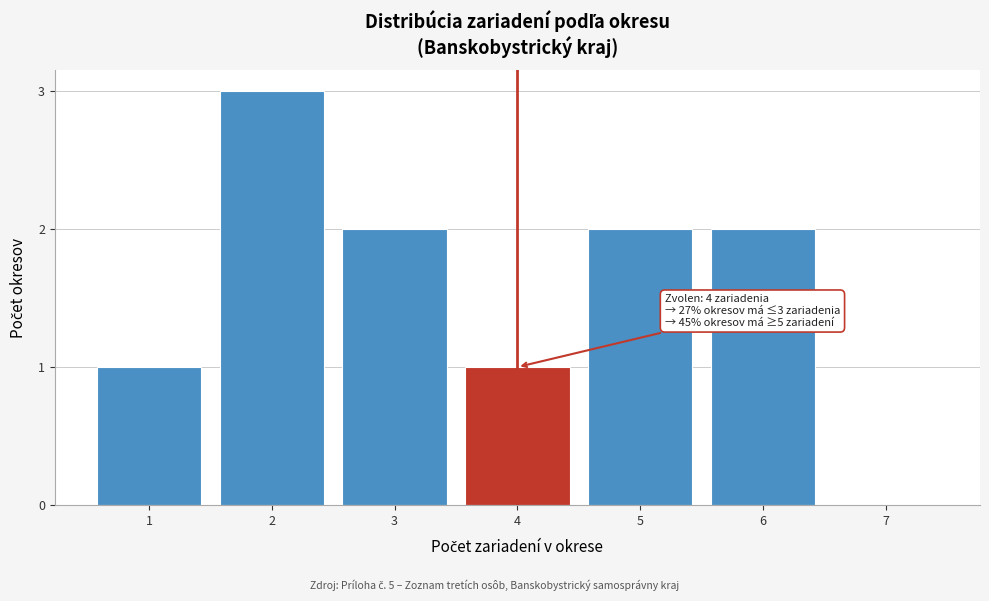

Reading right to left, transcribe all the data shown in this chart.

7=0	6=2	5=2	4=1	3=2	2=3	1=1